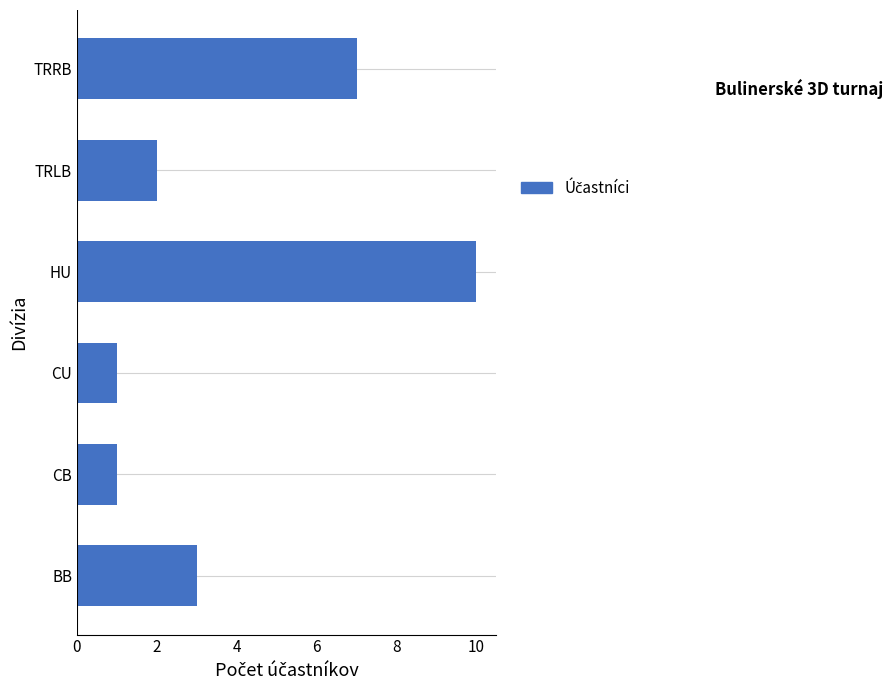

Read the value at BB.

3